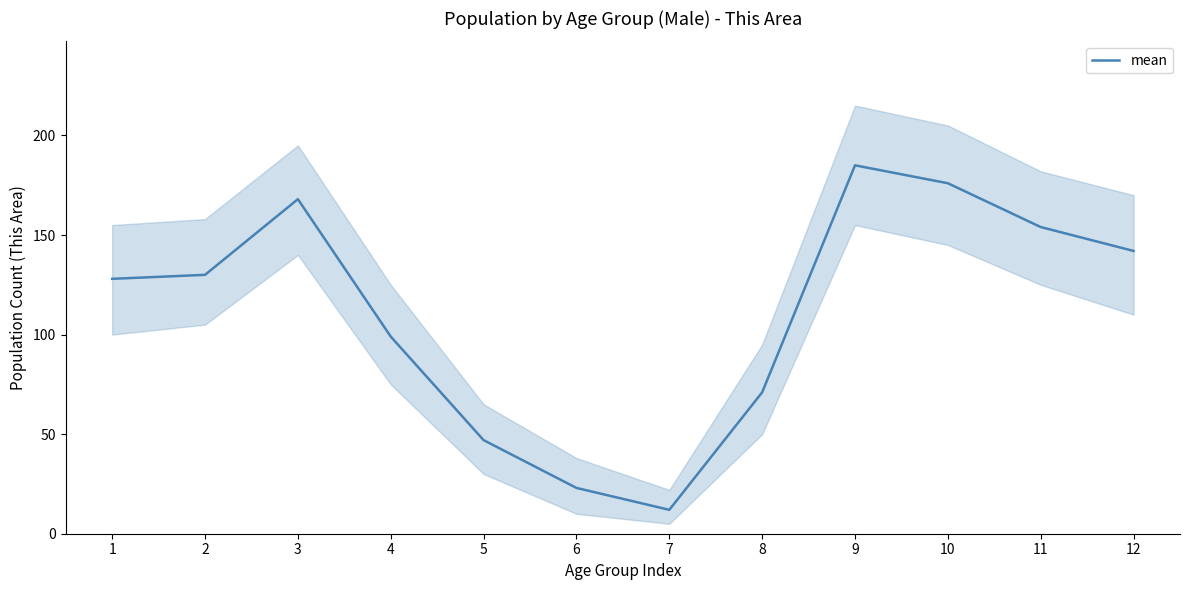

How many values are below 130?

6